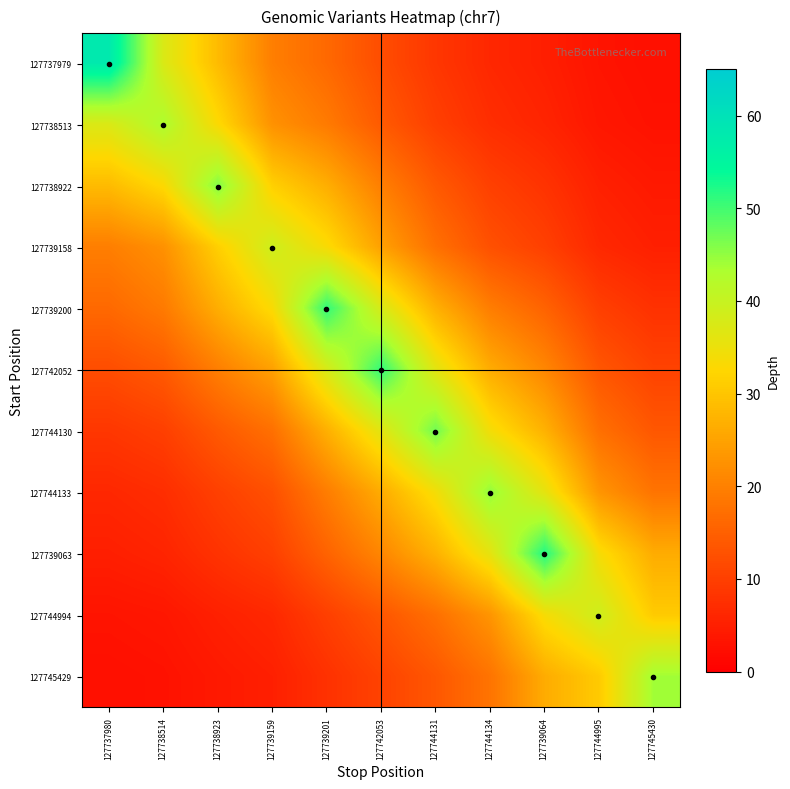

What is the total value across all series at 127744995?

186.2